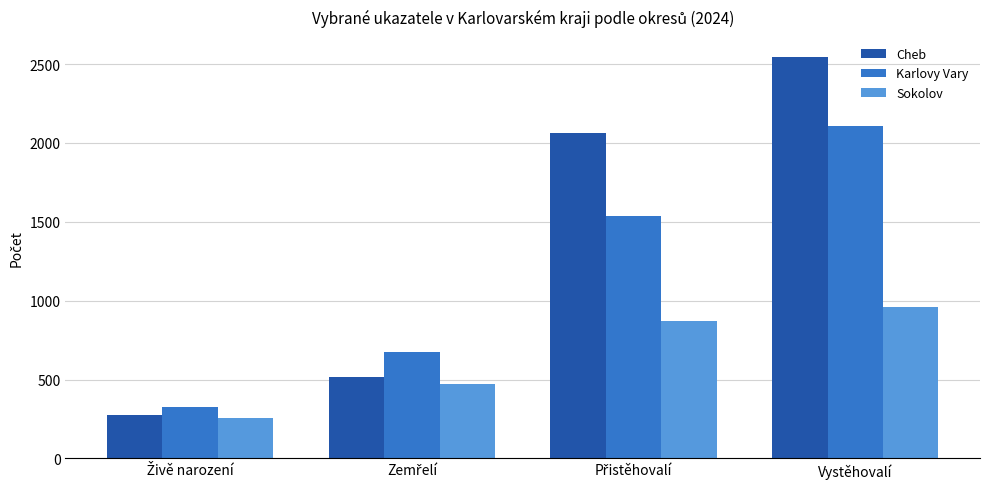

List the series in order of their peak value, lowest first.

Sokolov, Karlovy Vary, Cheb